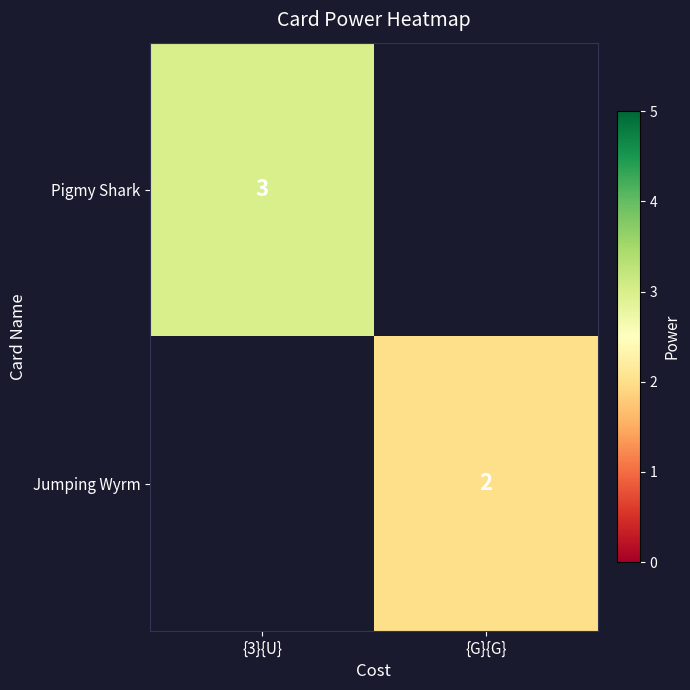

Is it true that Pigmy Shark equals 4 at {3}{U}?

False